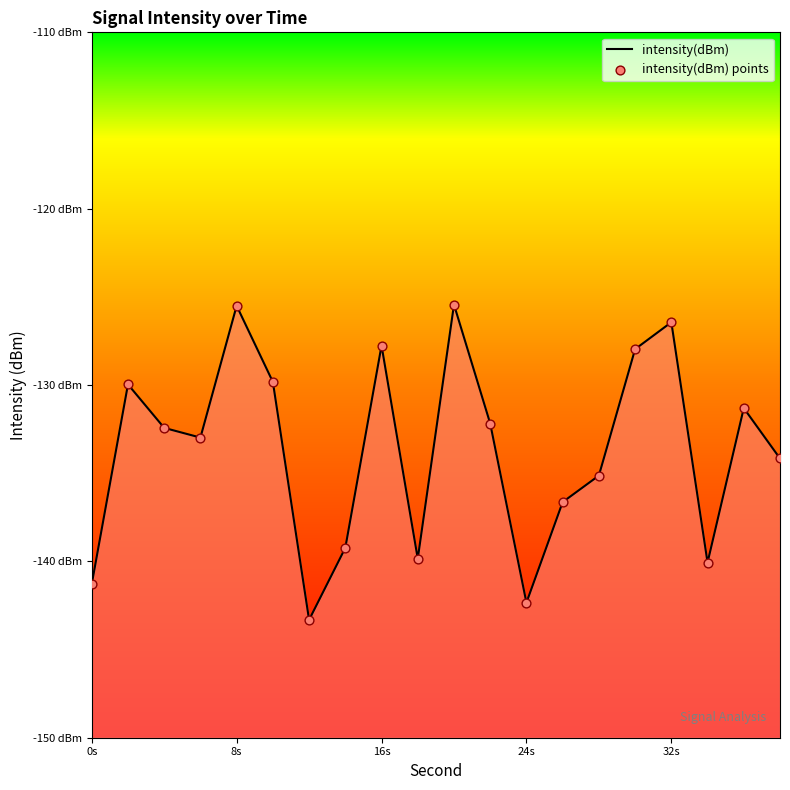

Which series has the largest total across all categories?

intensity(dBm)